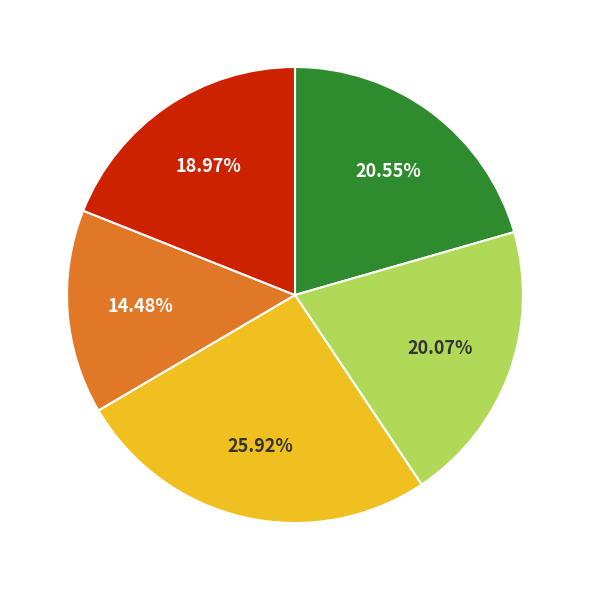

To the nearest percent, what is the difference between the largest and smallest slice percentages?

11%